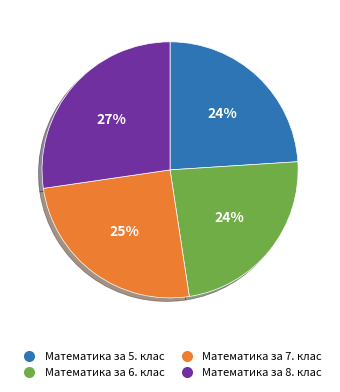

Is there a majority slice in this chart?

No